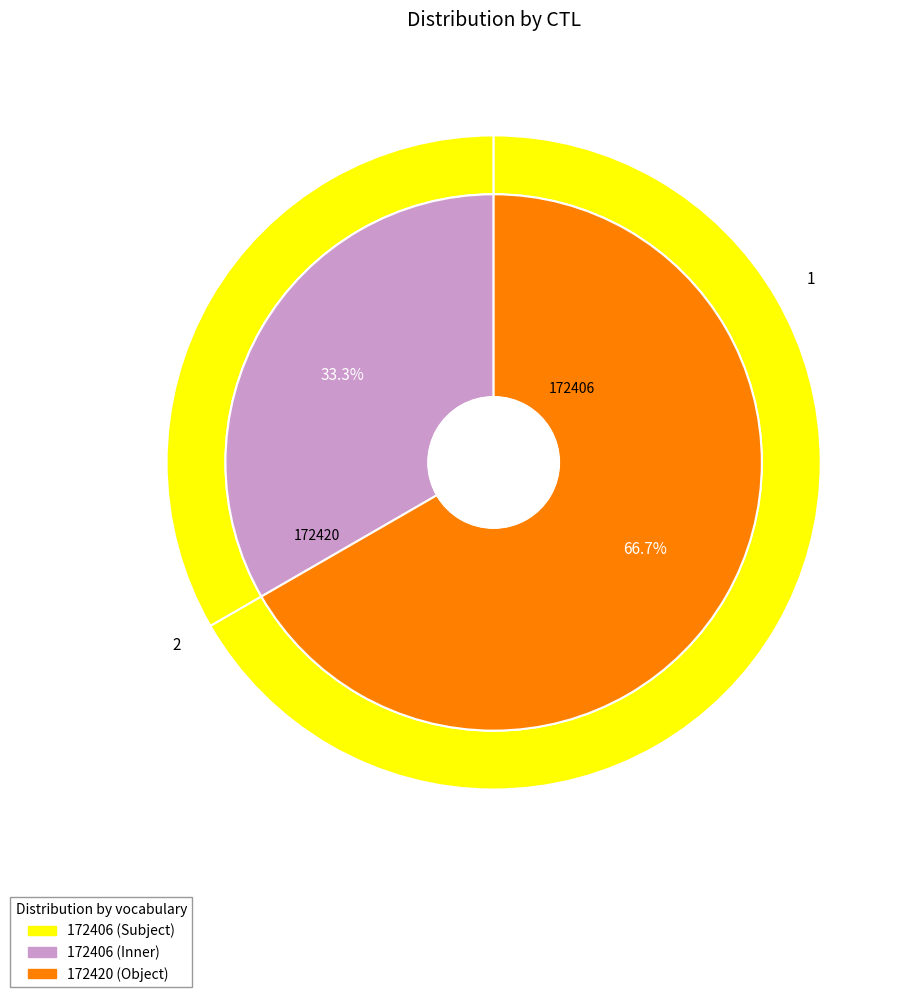

Do 172420 and 172406 together represent more than half of the pie?

Yes